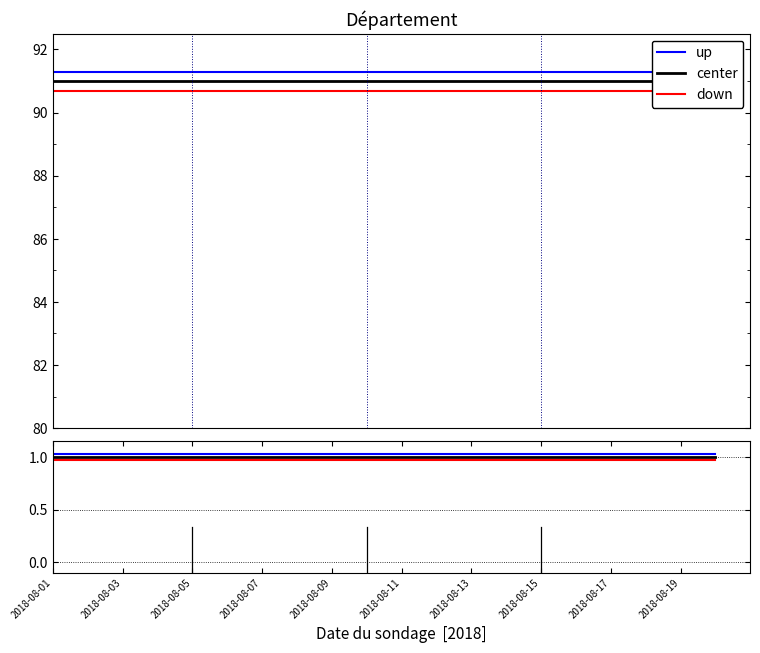

True or false: center has a value of 1.0 at 2018-08-01.

True